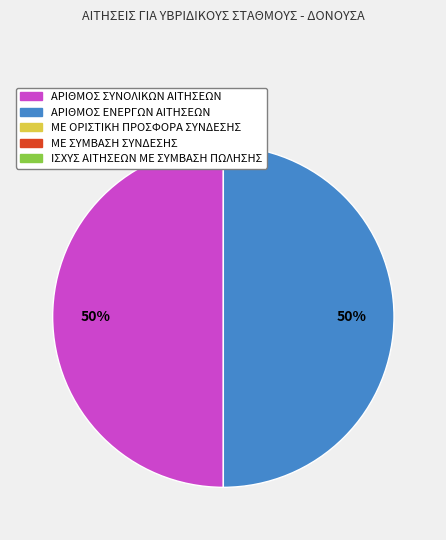

Count the number of slices in the pie.

2